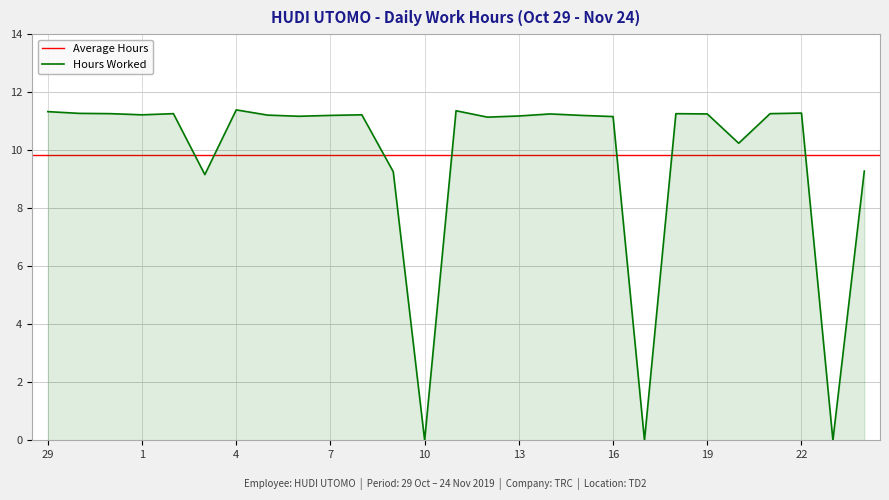

The value at 14 is 11.2. True or false?

True